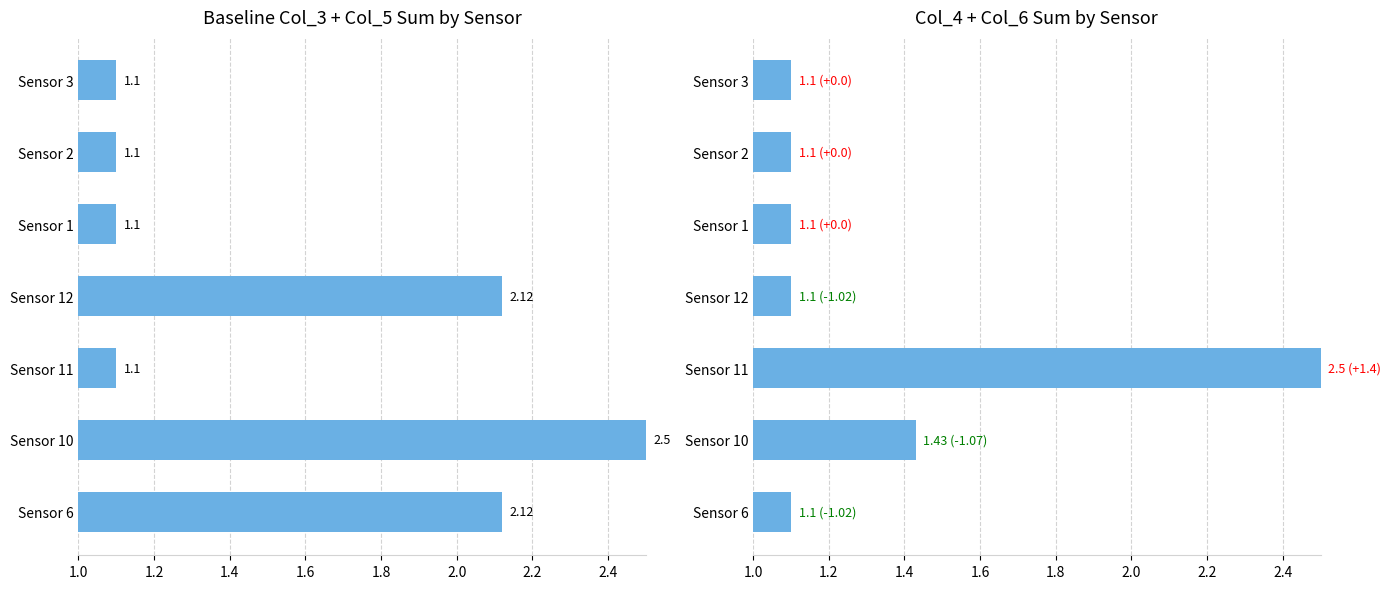

Rank the series at Sensor 2 from highest to lowest value.

Baseline Col_3 + Col_5 Sum by Sensor, Col_4 + Col_6 Sum by Sensor